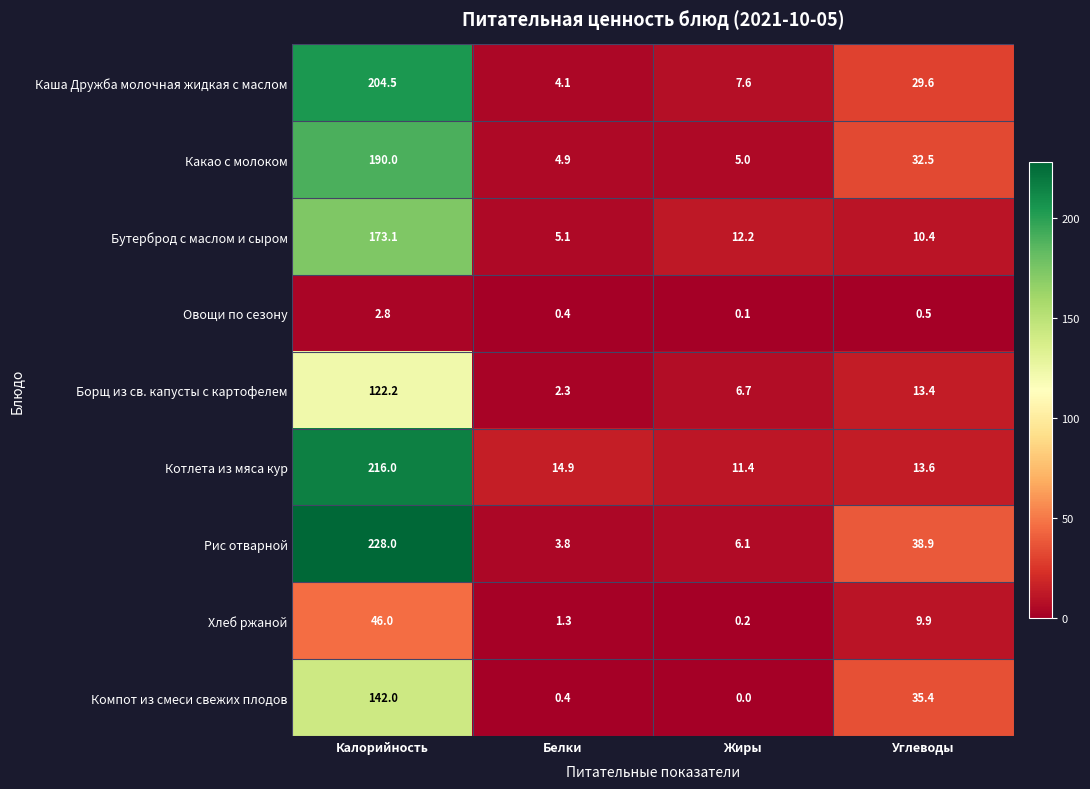

What is the difference between the maximum and minimum values in the Хлеб ржаной series?

45.8